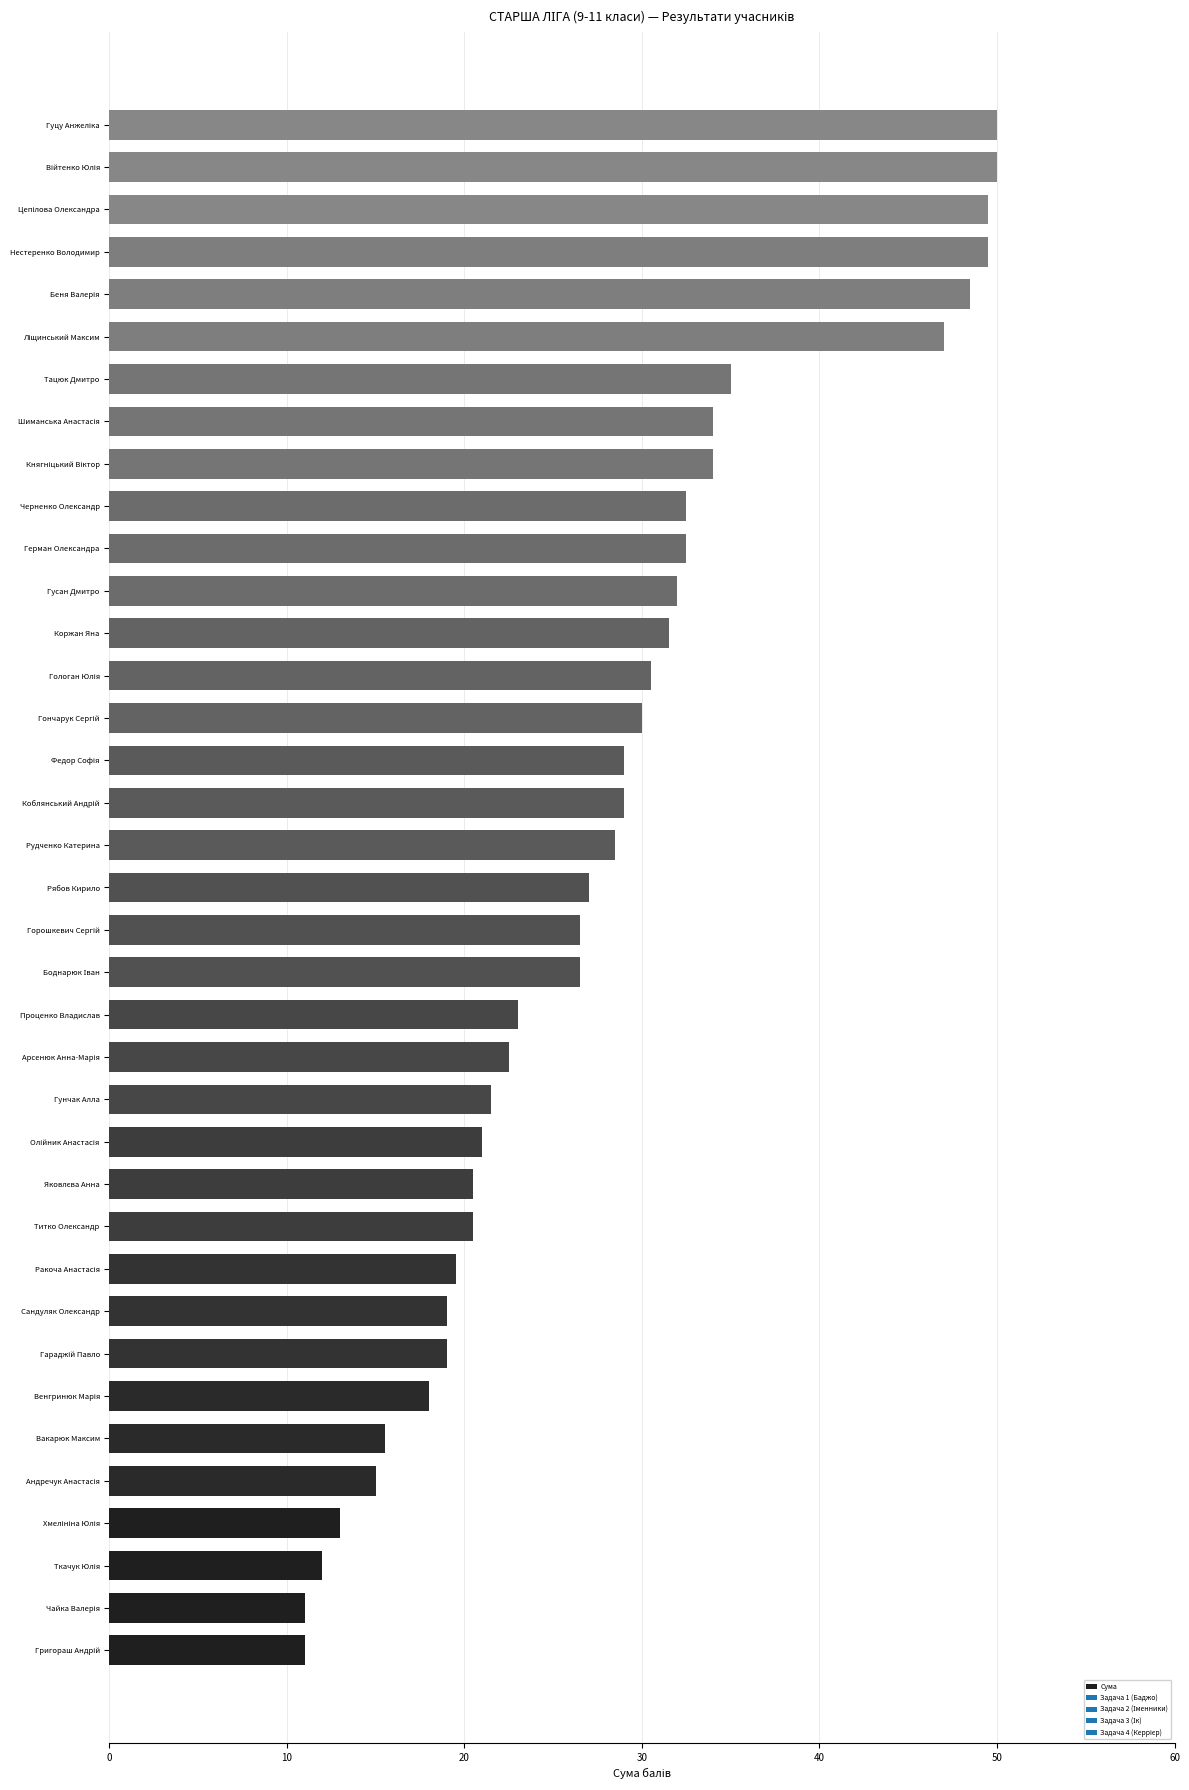

True or false: the data shows 27.0 at Рябов Кирило.

True